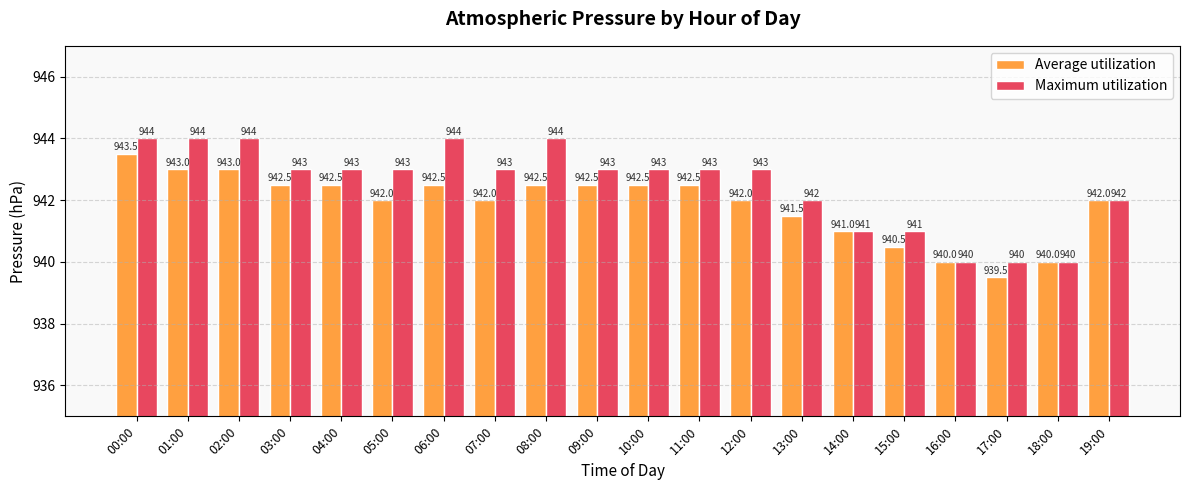

How many data points in Average utilization are less than 942?

6